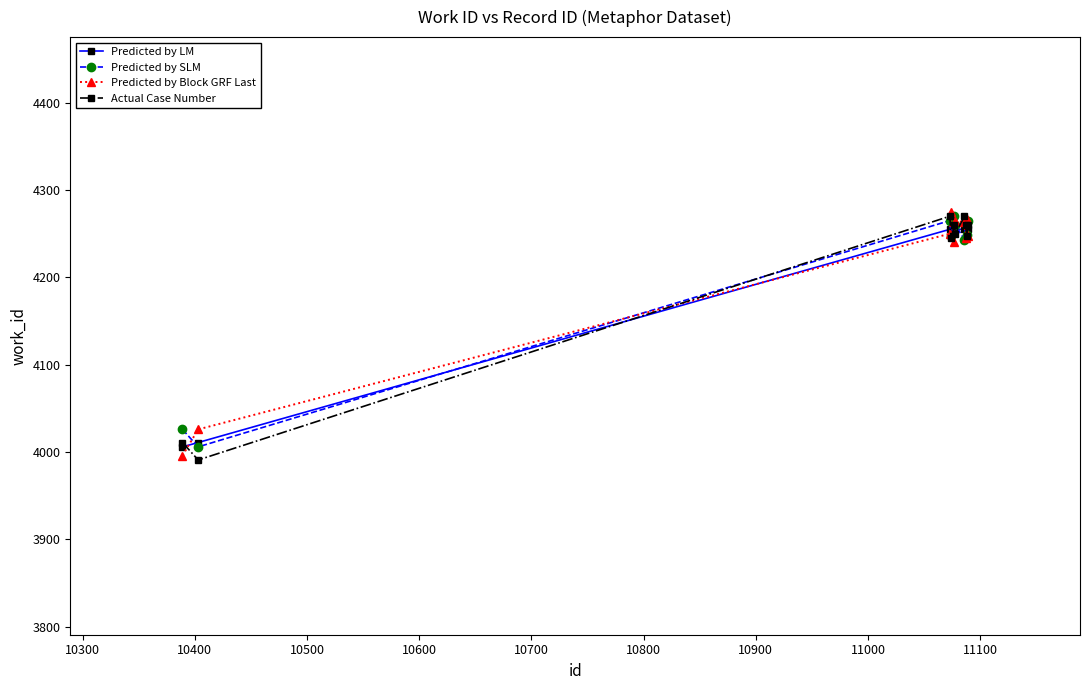

In Predicted by Block GRF Last, how many points are higher than both neighbors (excluding endpoints)?

3